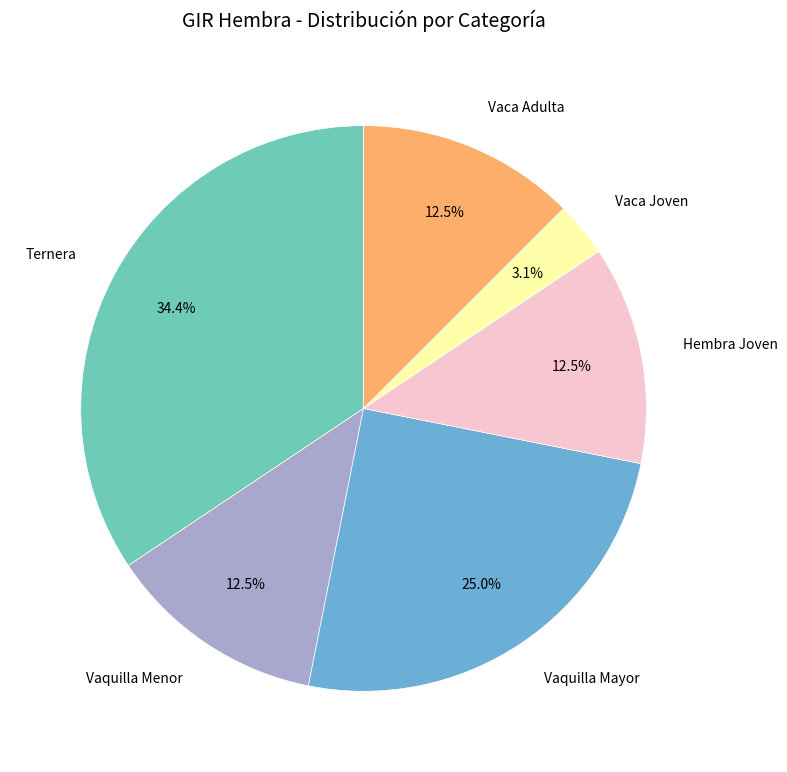

Does any single category account for the majority?

No